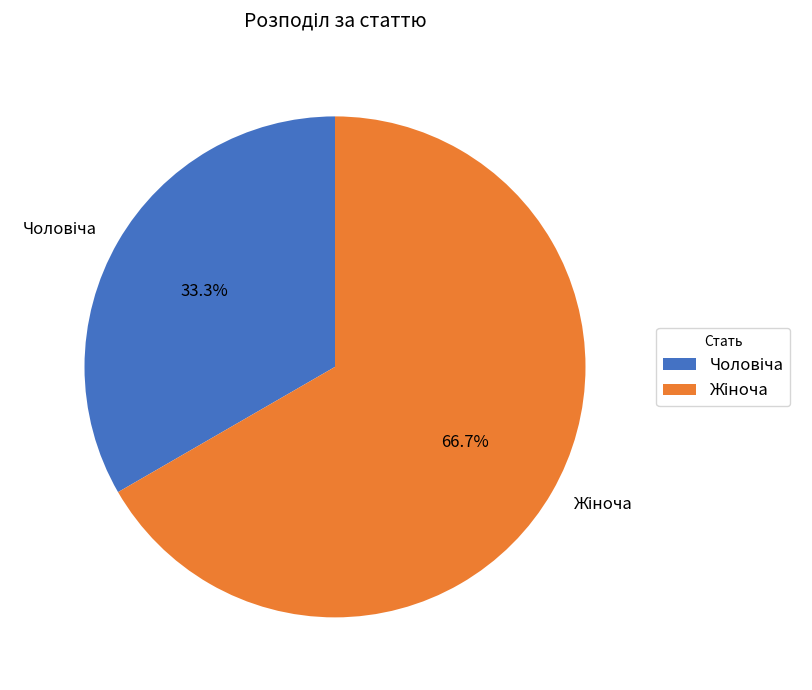

How many slices are in this pie chart?

2